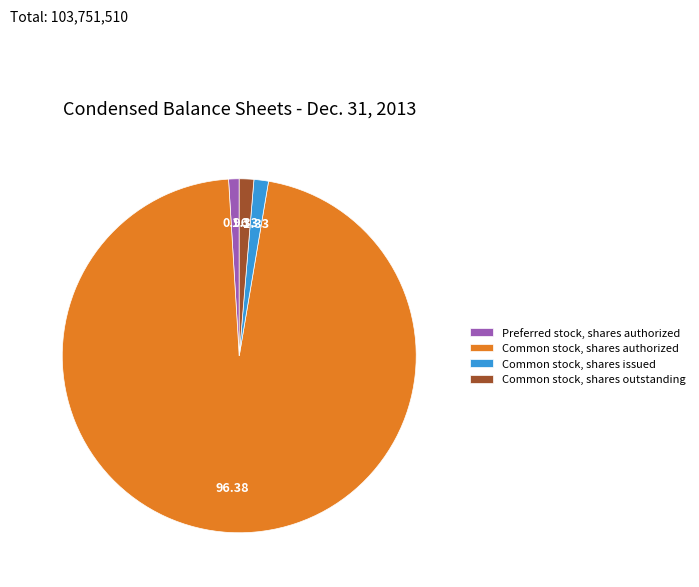

Combined, do Common stock, shares issued and Common stock, shares authorized account for over 50%?

Yes